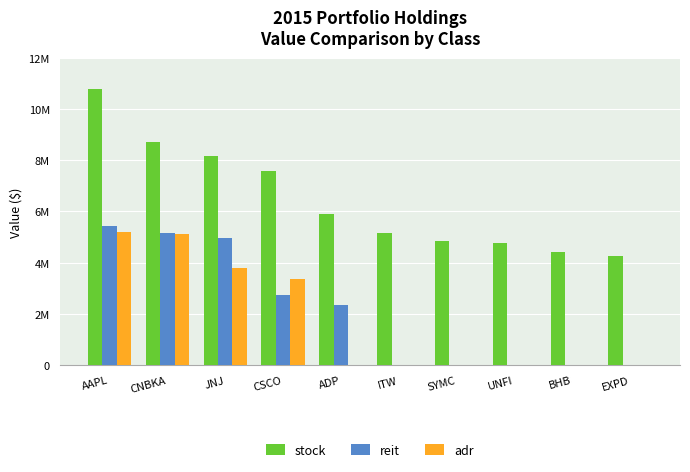

What is the sum of all reit values?

20678000